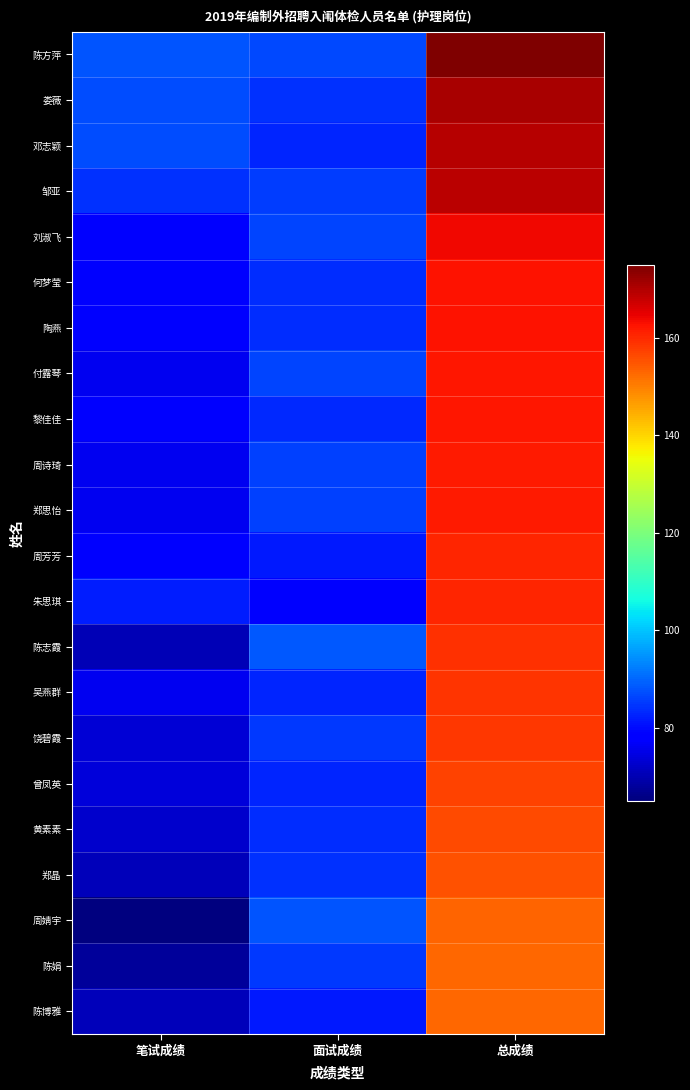

Reading right to left, list all the values displayed in this chart.

陈方萍: 总成绩=174.9	面试成绩=86.9	笔试成绩=88.0
娄薇: 总成绩=171.0	面试成绩=84.0	笔试成绩=87.0
邓志颖: 总成绩=169.7	面试成绩=82.7	笔试成绩=87.0
邹亚: 总成绩=169.2	面试成绩=85.2	笔试成绩=84.0
刘淑飞: 总成绩=164.0	面试成绩=86.0	笔试成绩=78.0
何梦莹: 总成绩=162.7	面试成绩=83.7	笔试成绩=79.0
陶燕: 总成绩=162.7	面试成绩=83.7	笔试成绩=79.0
付露琴: 总成绩=162.4	面试成绩=86.4	笔试成绩=76.0
黎佳佳: 总成绩=162.4	面试成绩=83.4	笔试成绩=79.0
周诗琦: 总成绩=161.9	面试成绩=85.9	笔试成绩=76.0
郑思怡: 总成绩=161.7	面试成绩=85.7	笔试成绩=76.0
周芳芳: 总成绩=160.7	面试成绩=81.7	笔试成绩=79.0
朱思琪: 总成绩=160.4	面试成绩=78.5	笔试成绩=82.0
陈志霞: 总成绩=159.0	面试成绩=88.5	笔试成绩=70.5
吴燕群: 总成绩=158.7	面试成绩=82.7	笔试成绩=76.0
饶碧霞: 总成绩=158.3	面试成绩=84.8	笔试成绩=73.5
曾凤英: 总成绩=157.0	面试成绩=83.0	笔试成绩=74.0
黄素素: 总成绩=156.1	面试成绩=83.6	笔试成绩=72.5
郑晶: 总成绩=155.2	面试成绩=84.2	笔试成绩=71.0
周婧宇: 总成绩=153.2	面试成绩=88.2	笔试成绩=65.0
陈娟: 总成绩=152.9	面试成绩=84.9	笔试成绩=68.0
陈博雅: 总成绩=152.6	面试成绩=81.6	笔试成绩=71.0